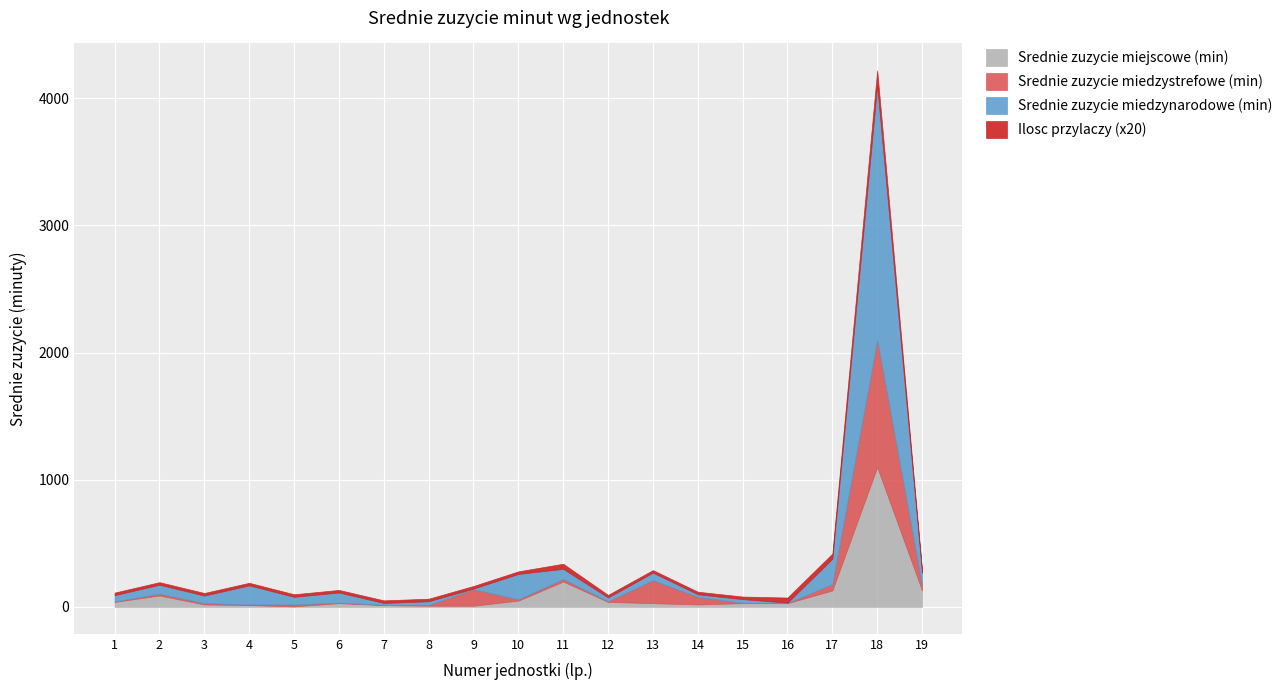

At which label is Ilosc przylaczy closest to 3?

11